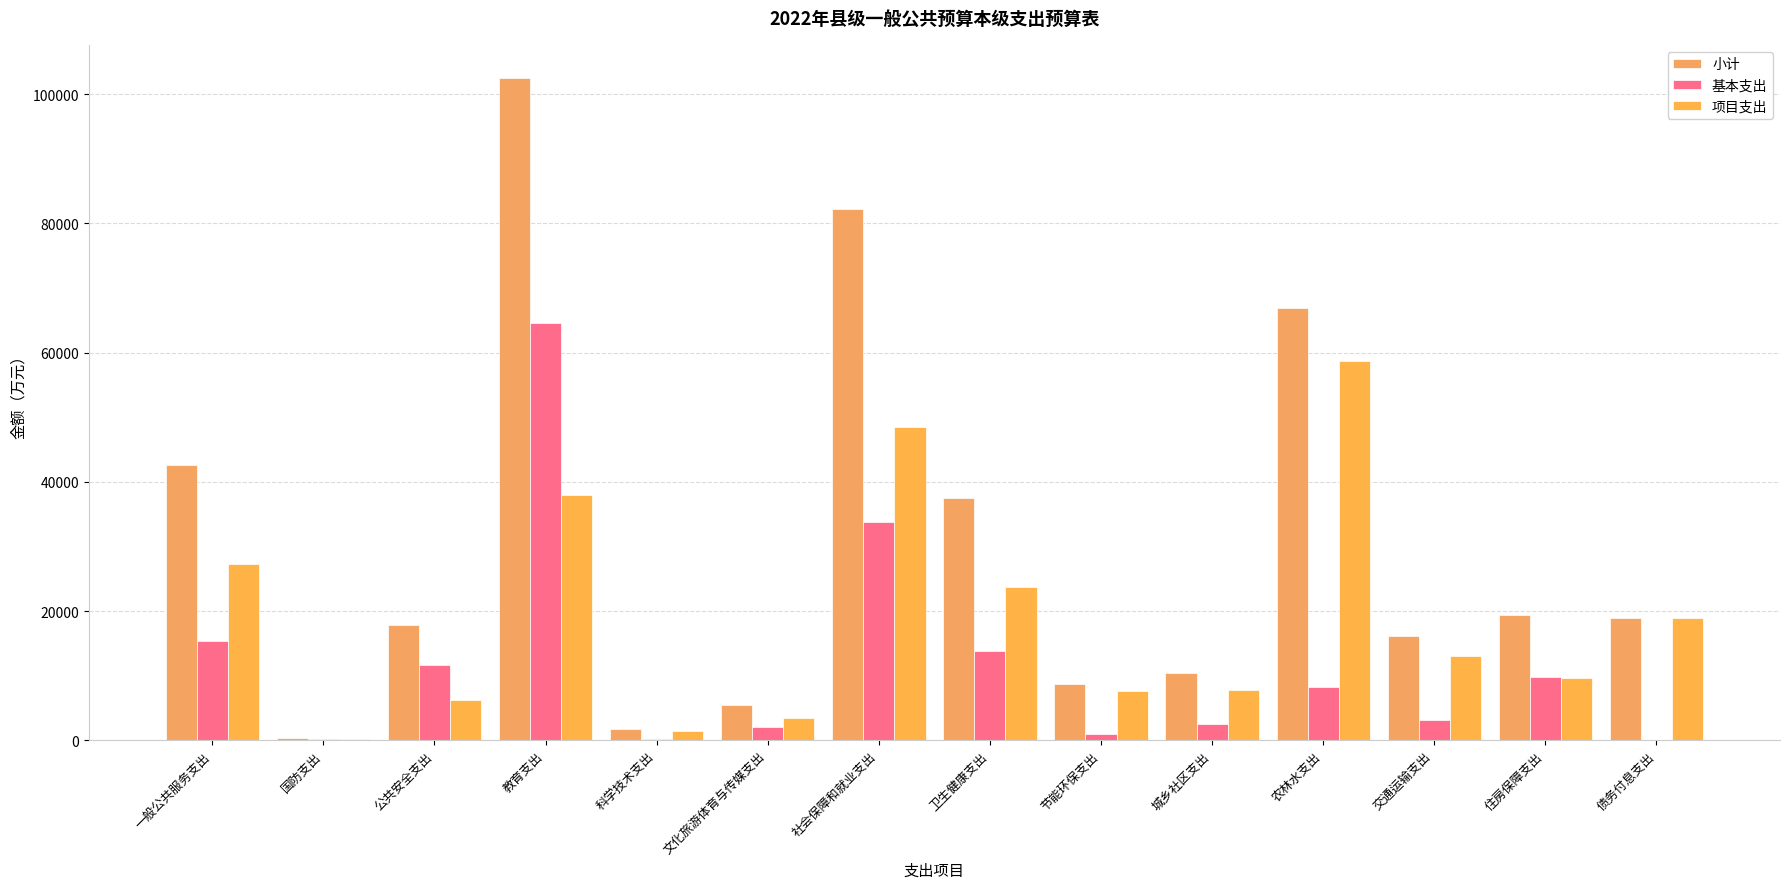

At which category is the sum across all series the highest?

教育支出